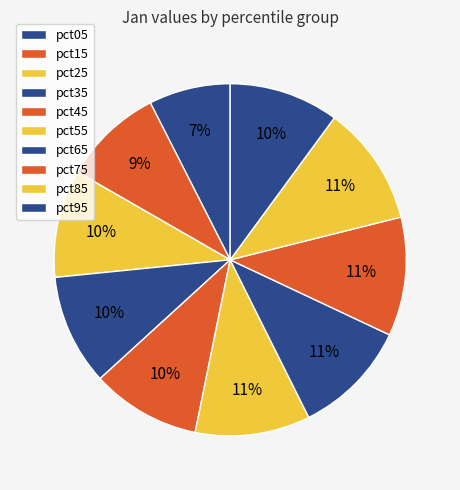

What is the largest slice in the pie chart?

pct85